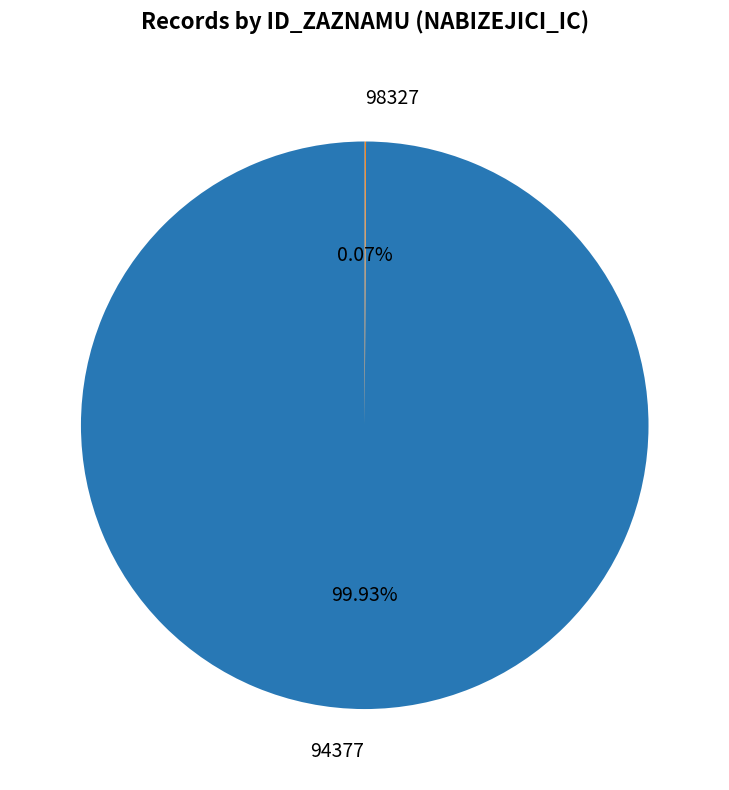

Does 94377 represent more than half of the total?

Yes